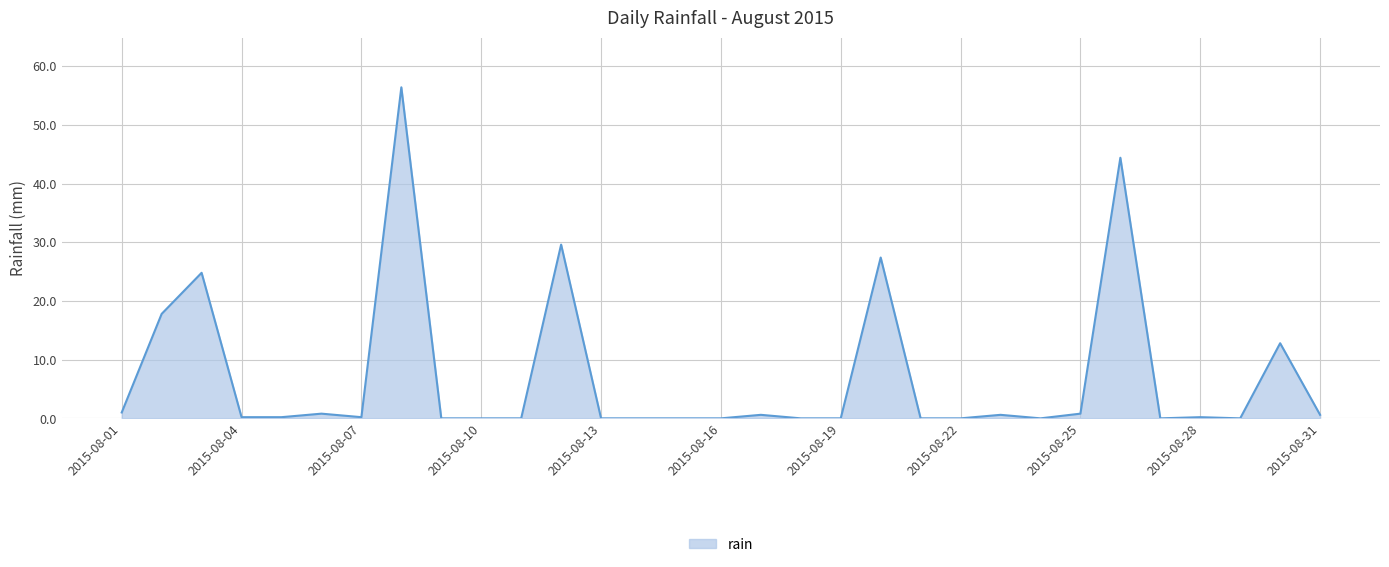

What is the maximum value shown in the chart?

56.4